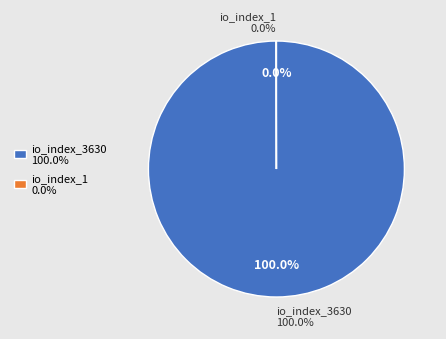

To the nearest percent, what is the difference between the largest and smallest slice percentages?

100%